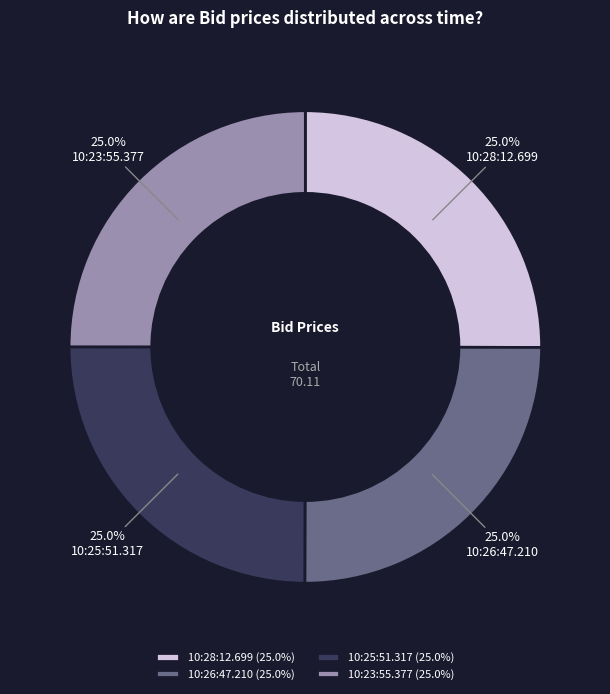

Does any single category account for the majority?

No